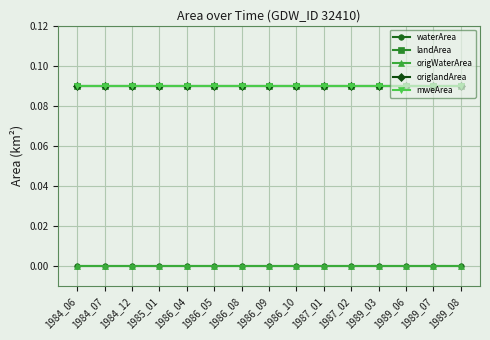

List the labels in order of origlandArea value, largest first.

1984_06, 1984_07, 1984_12, 1985_01, 1986_04, 1986_05, 1986_08, 1986_09, 1986_10, 1987_01, 1987_02, 1989_03, 1989_06, 1989_07, 1989_08